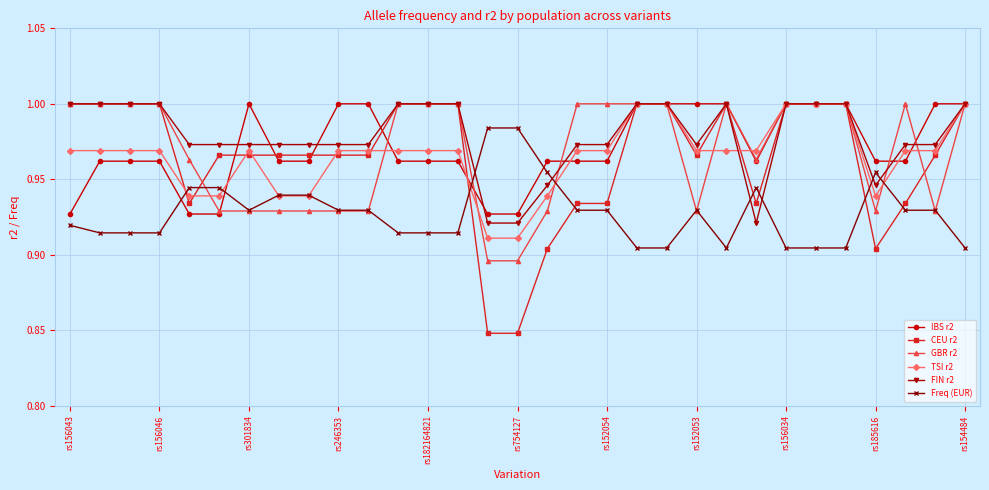

Which series ends up on top after the final intersection of Freq (EUR) and IBS r2?

IBS r2